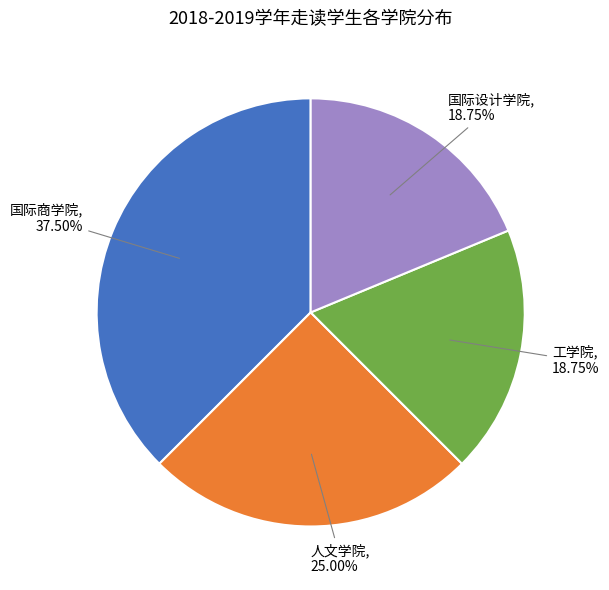

What is the largest slice in the pie chart?

国际商学院